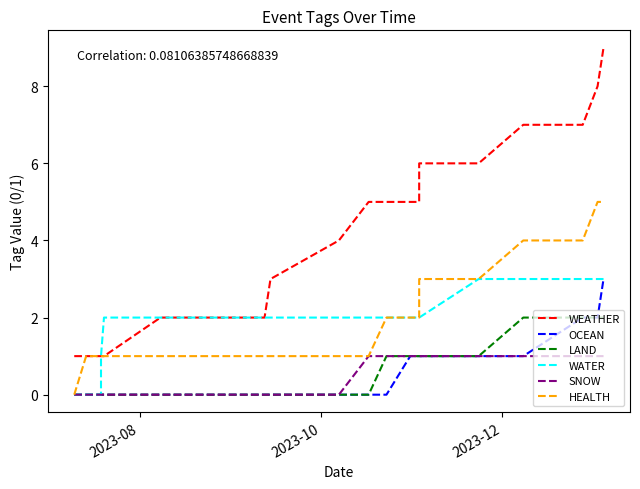

True or false: WATER has a value of 1 at 11.

False